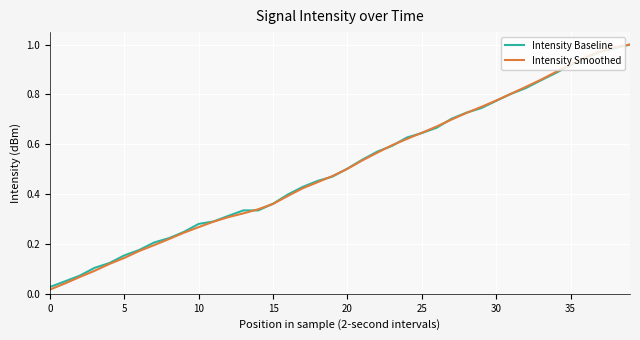

Which series has the widest spread of values?

Intensity Smoothed